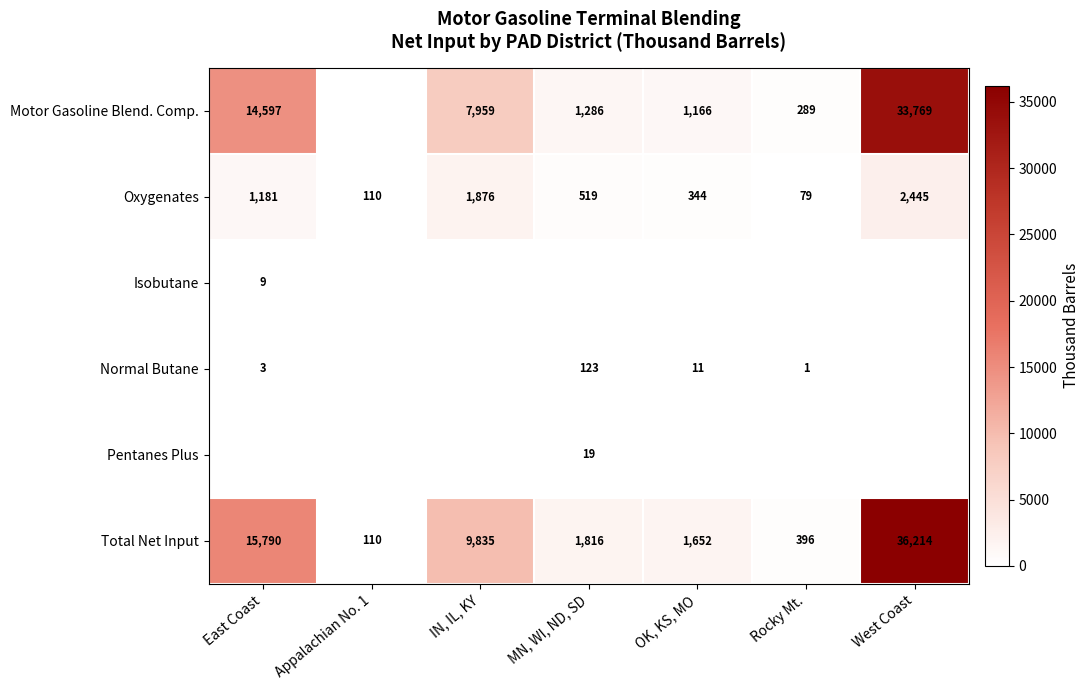

Is the value of Oxygenates at East Coast greater than the value of Motor Gasoline Blend. Comp. at MN, WI, ND, SD?

No